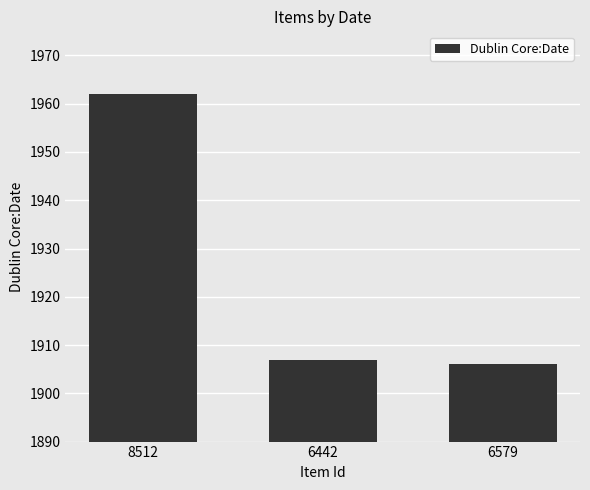

Rank the categories by value from highest to lowest.

8512, 6442, 6579